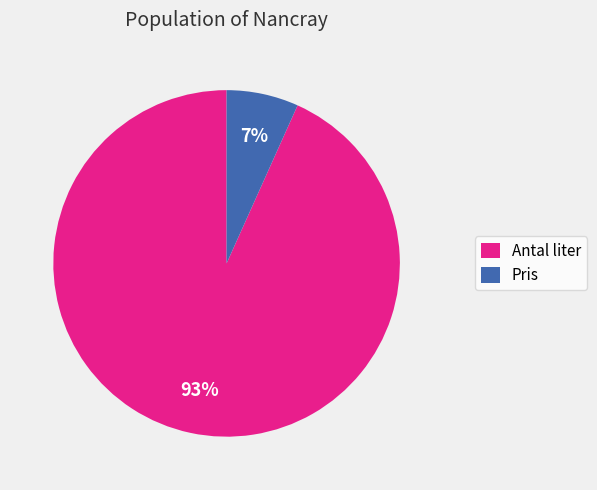

What is the largest slice in the pie chart?

Antal liter